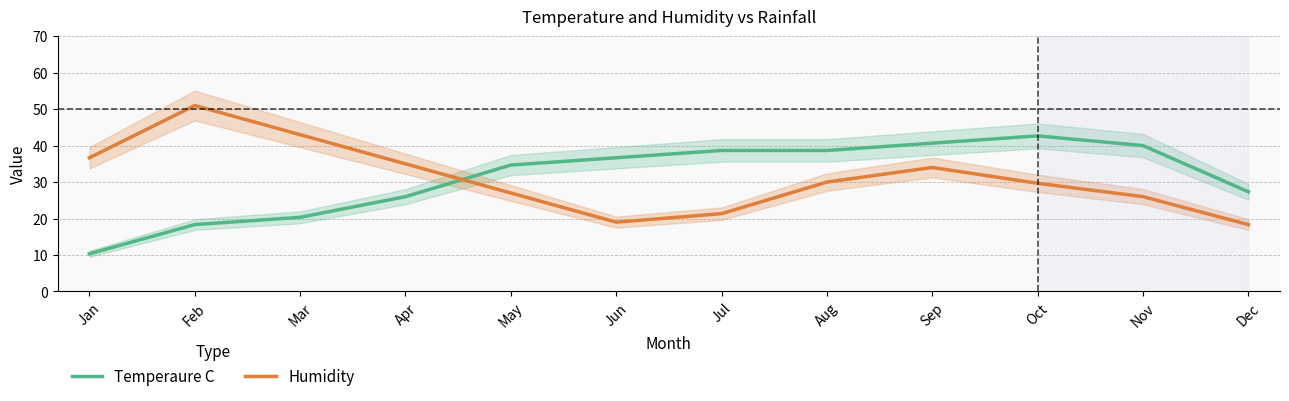

Which label corresponds to the largest value in the chart?

Feb